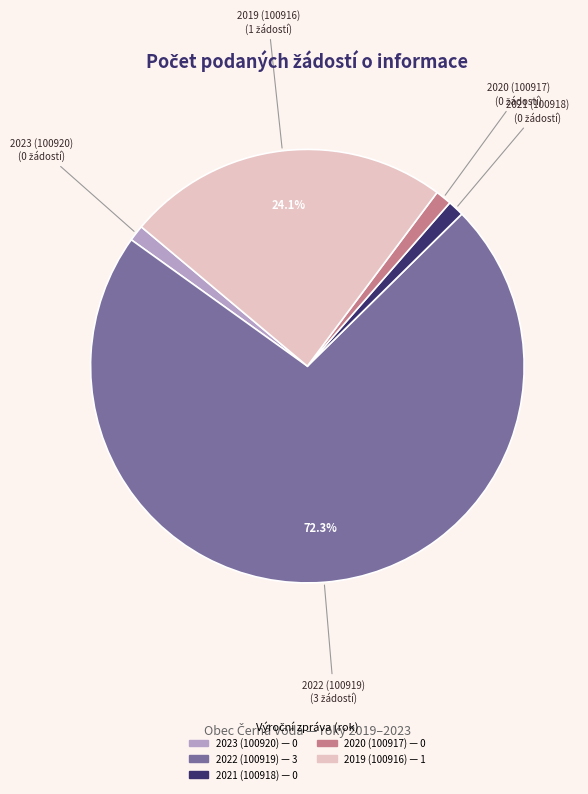

To the nearest percent, what percentage of the pie is 2019 (100916)?

24%